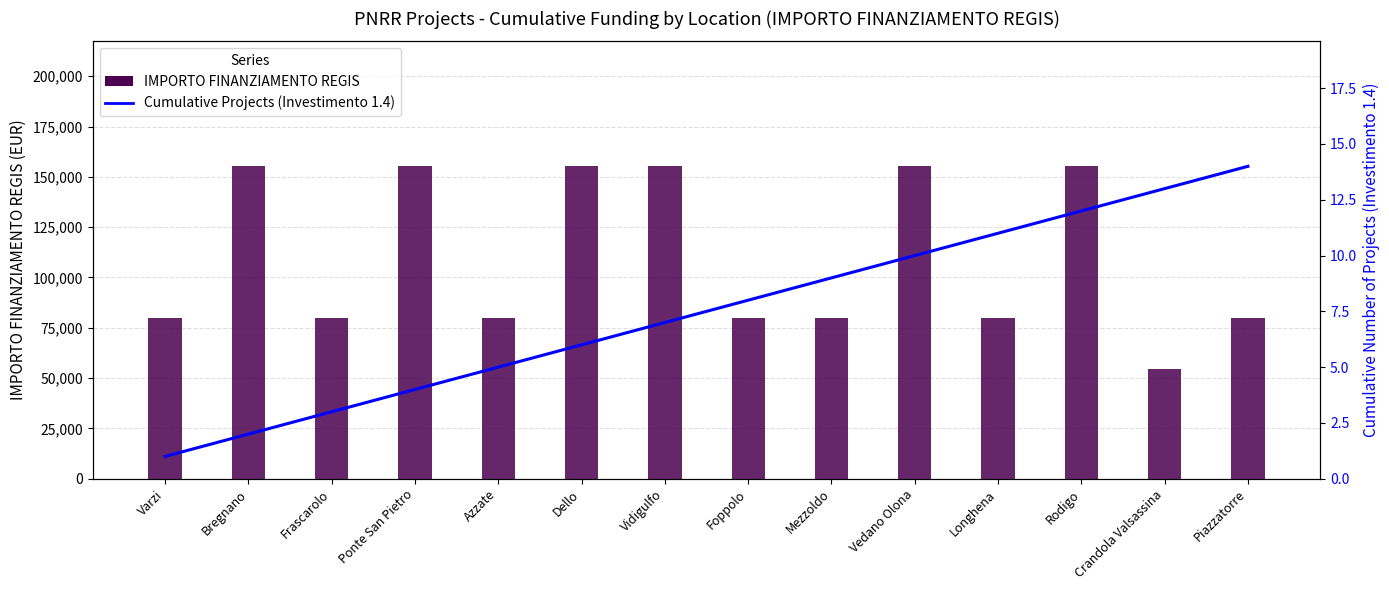

Which label corresponds to the largest value in the chart?

Bregnano